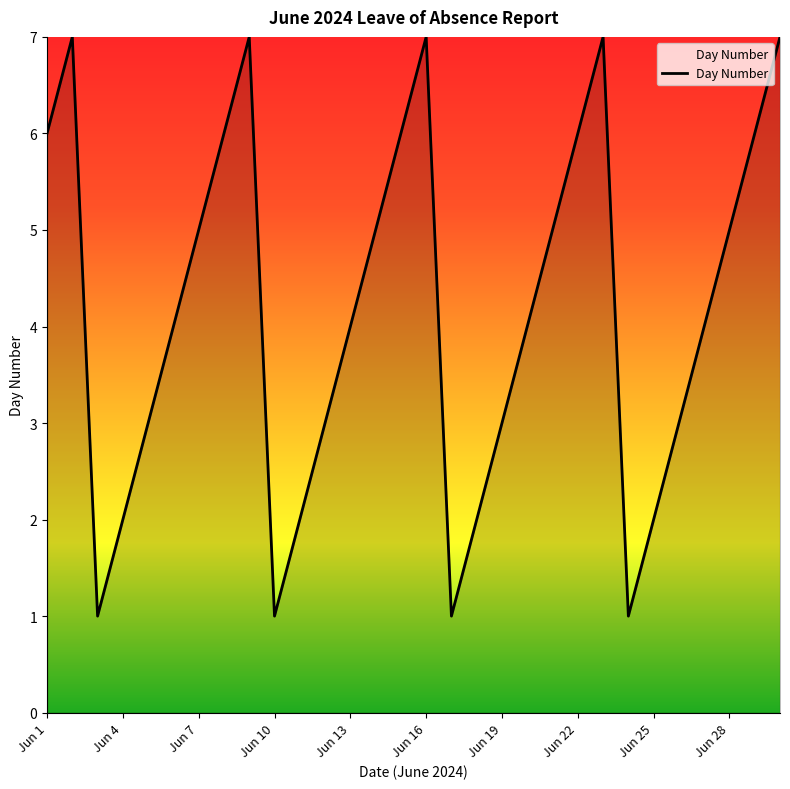

What is the maximum value shown in the chart?

7